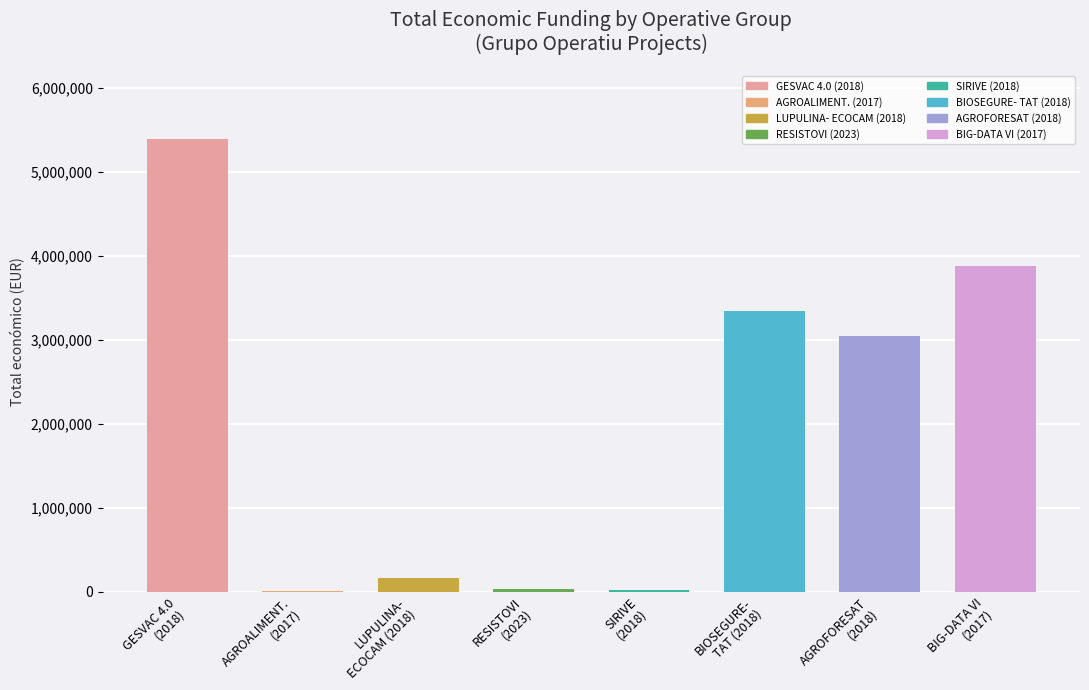

What is the sum of all values?

15897484